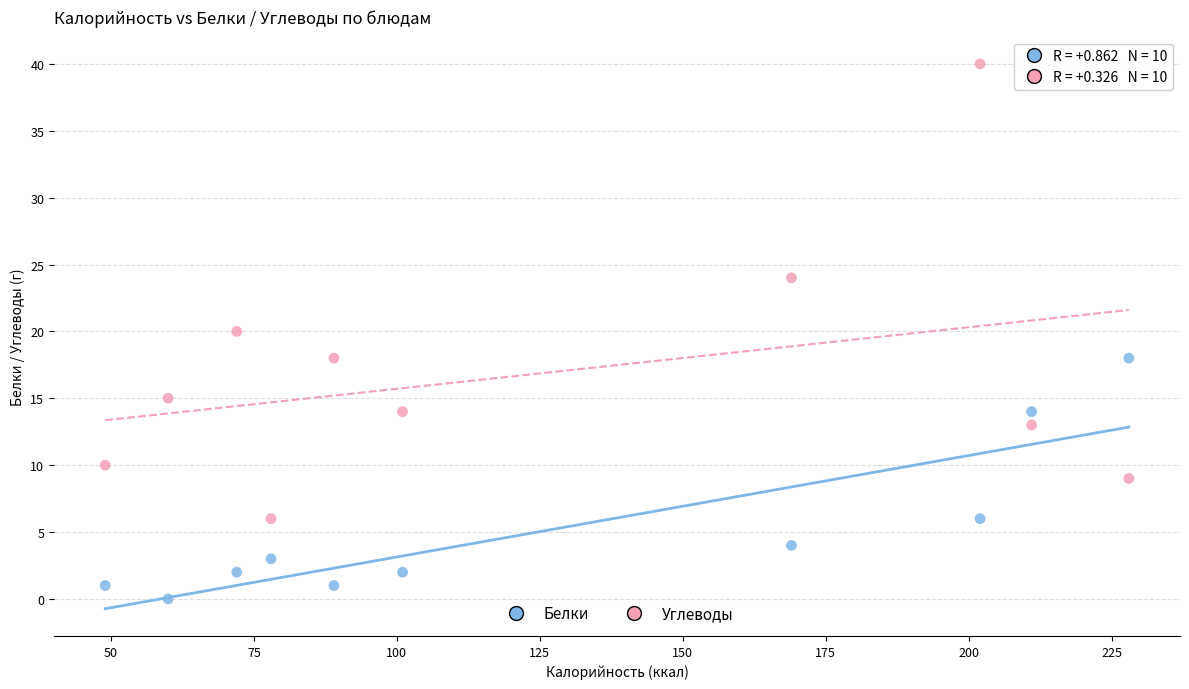

Which series contains the lowest Y value?

Белки